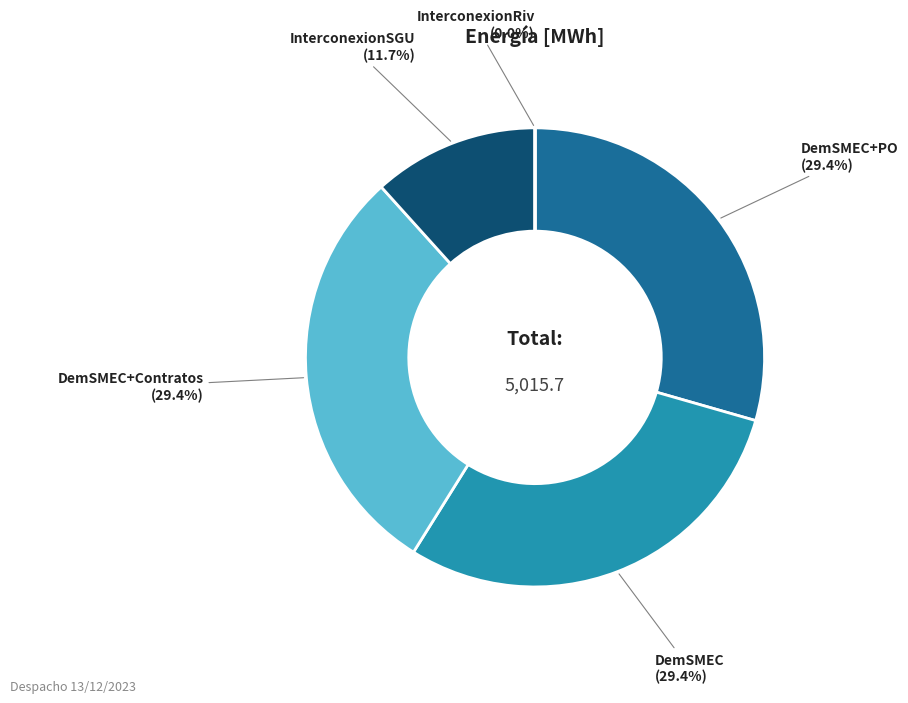

Is there any slice that represents more than half of the pie?

No